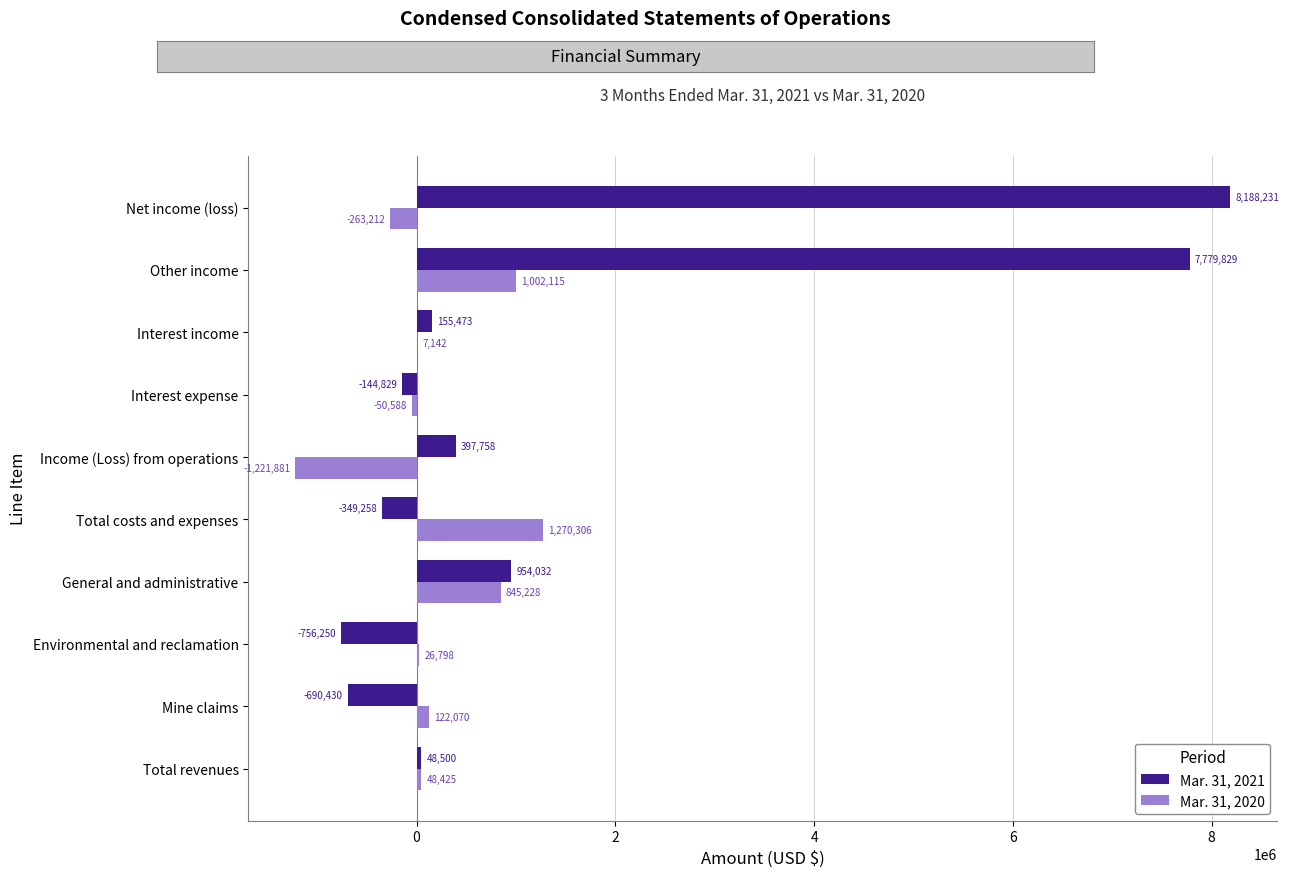

What is the approximate value of Mar. 31, 2020 at Total costs and expenses?

1270306